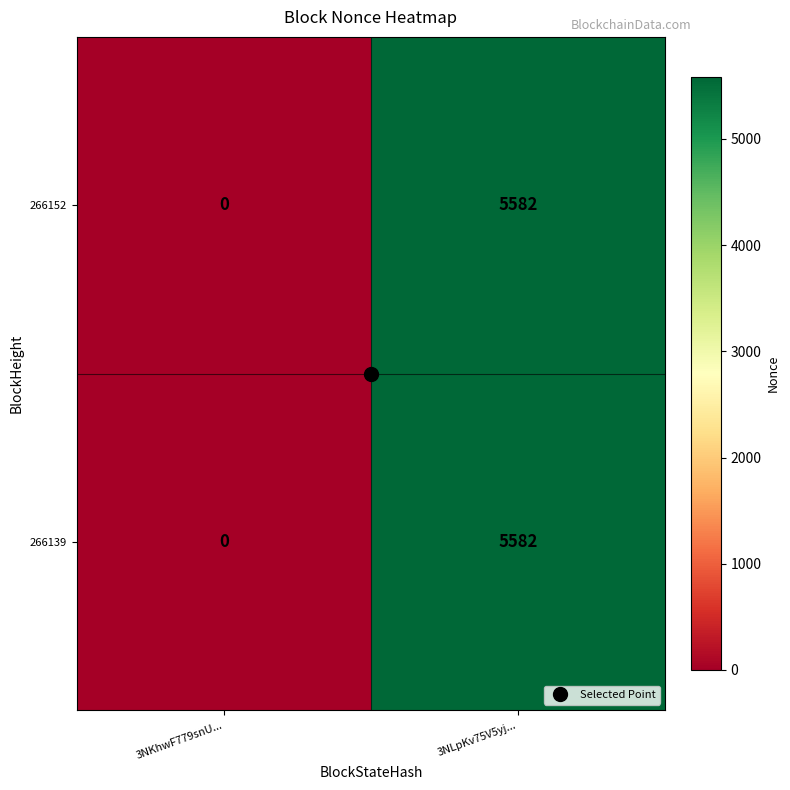

How many values in the 266139 series are below 5582?

1